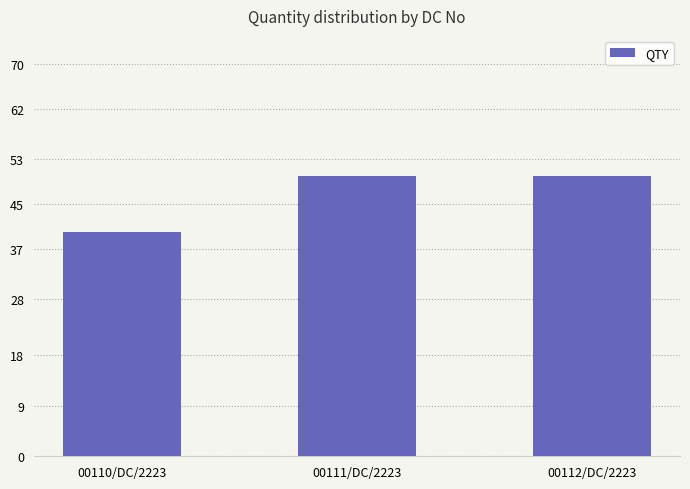

The value at 00110/DC/2223 is 40. True or false?

True